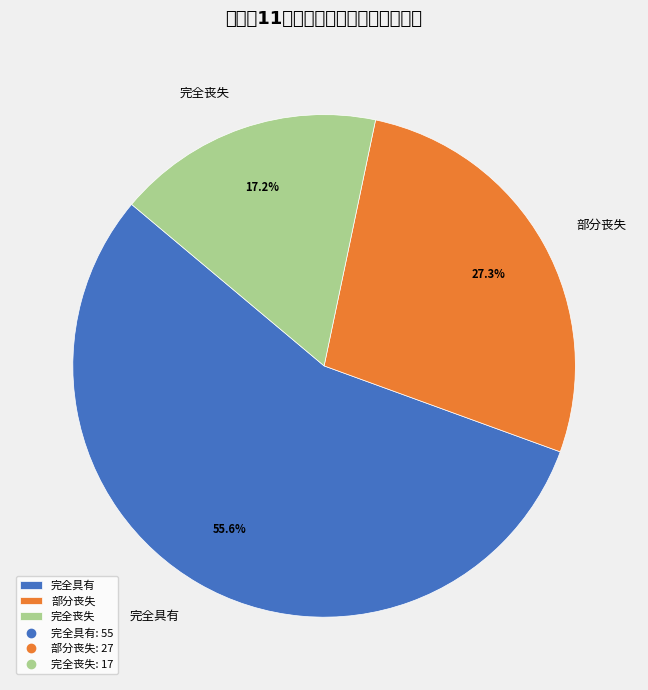

True or false: 完全丧失 accounts for 17% of the total.

True